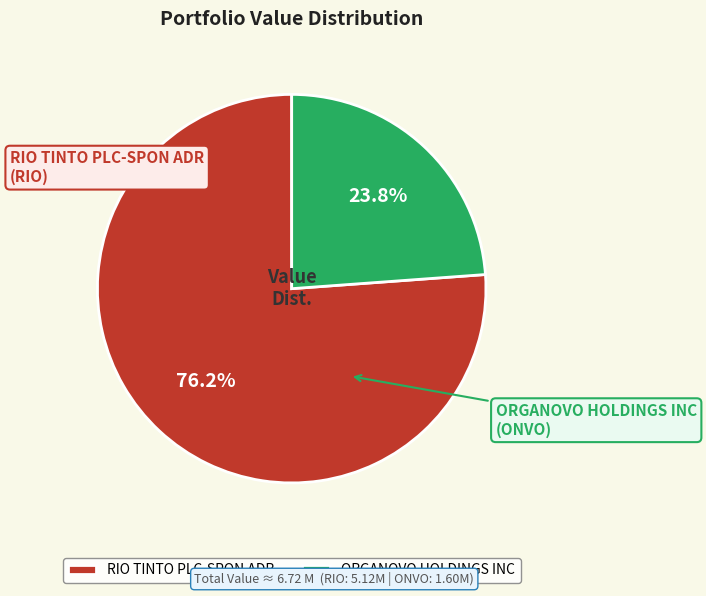

Which slice is the smallest?

ORGANOVO HOLDINGS INC